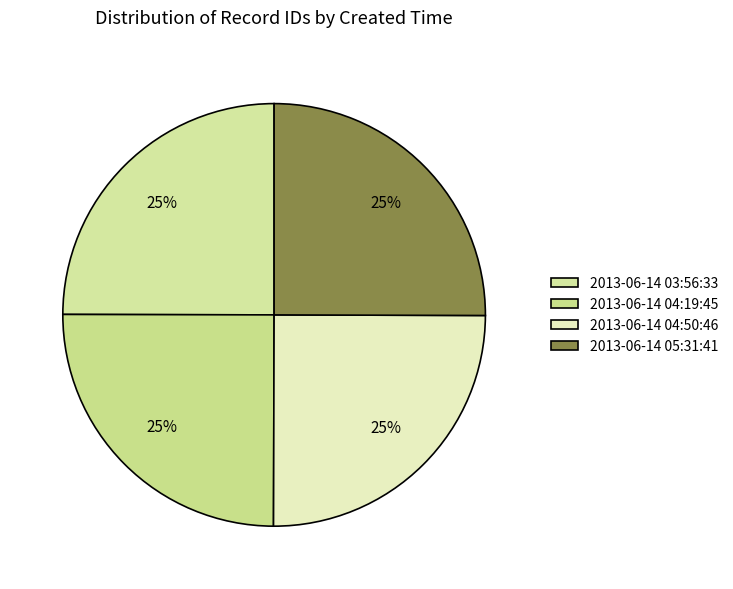

Count the number of slices in the pie.

4